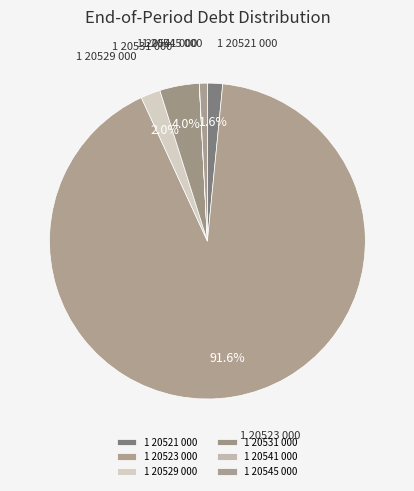

What percentage is the 1 20529 000 slice, to the nearest percent?

2%